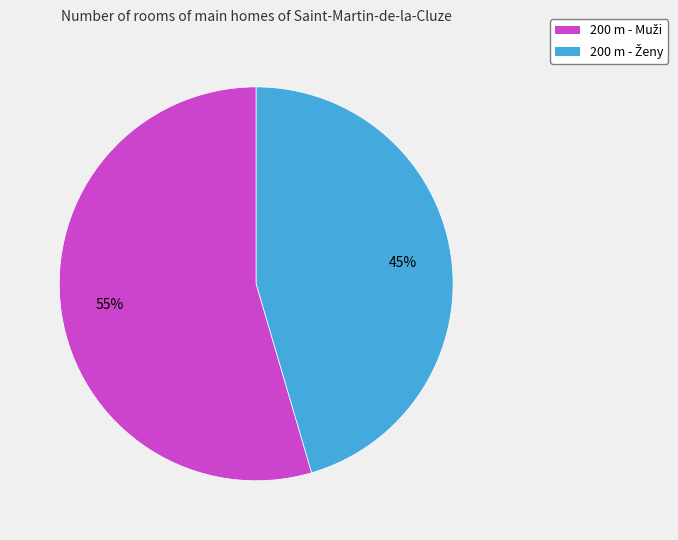

To the nearest percent, what is the average slice percentage?

50%